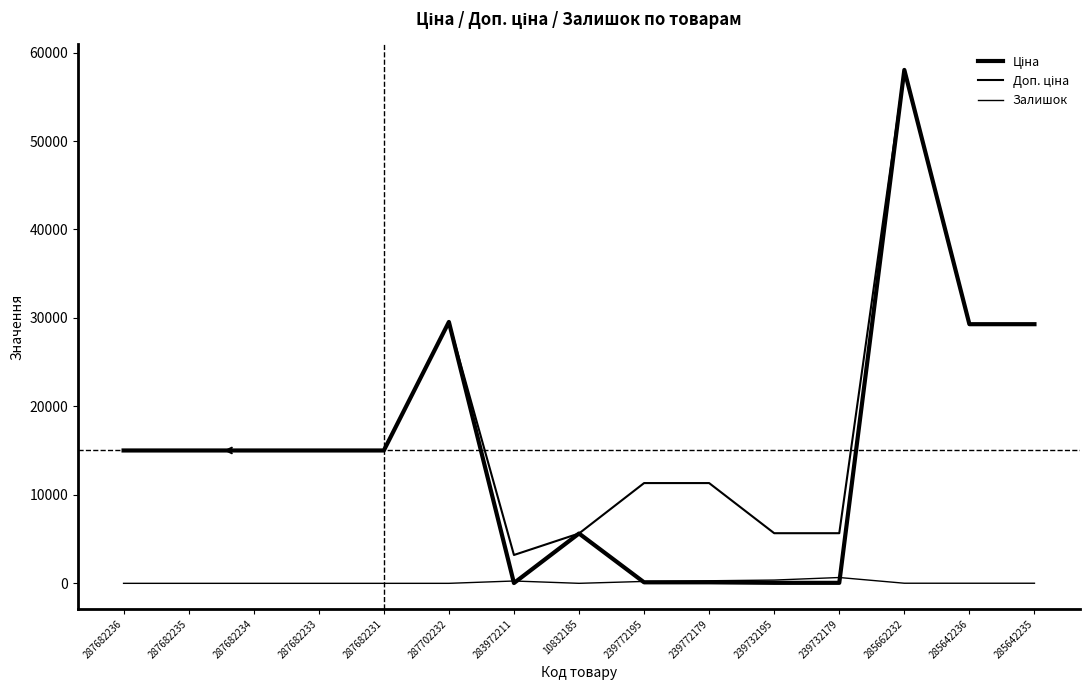

Is it true that Доп. ціна equals 29294.9 at 285642235?

True